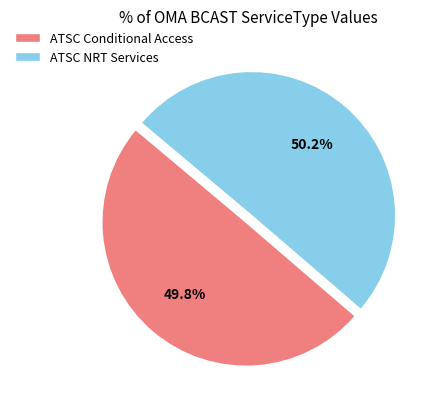

Combined, do ATSC NRT Services and ATSC Conditional Access account for over 50%?

Yes